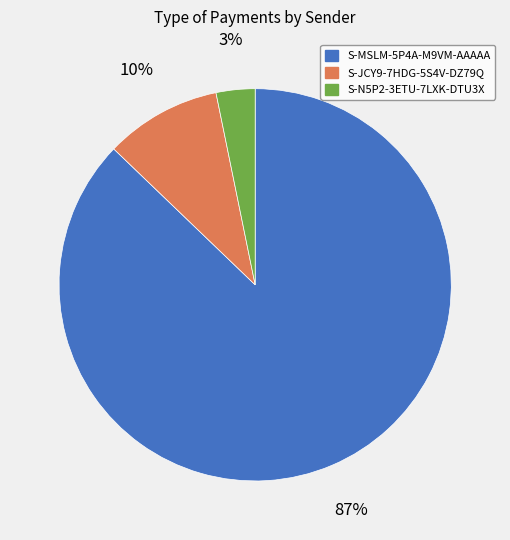

Count the number of slices in the pie.

3